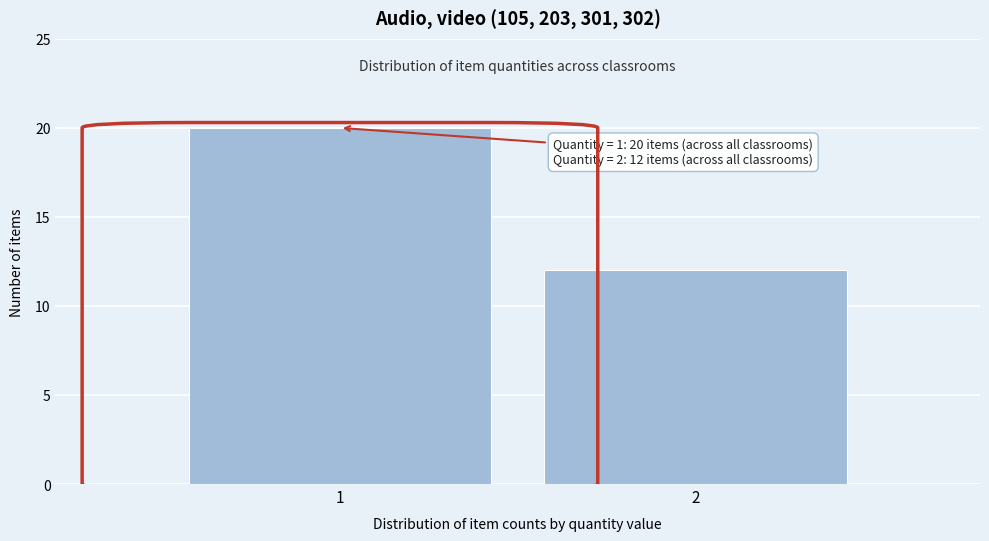

Reading right to left, what are all the values shown in this chart?

2=12	1=20